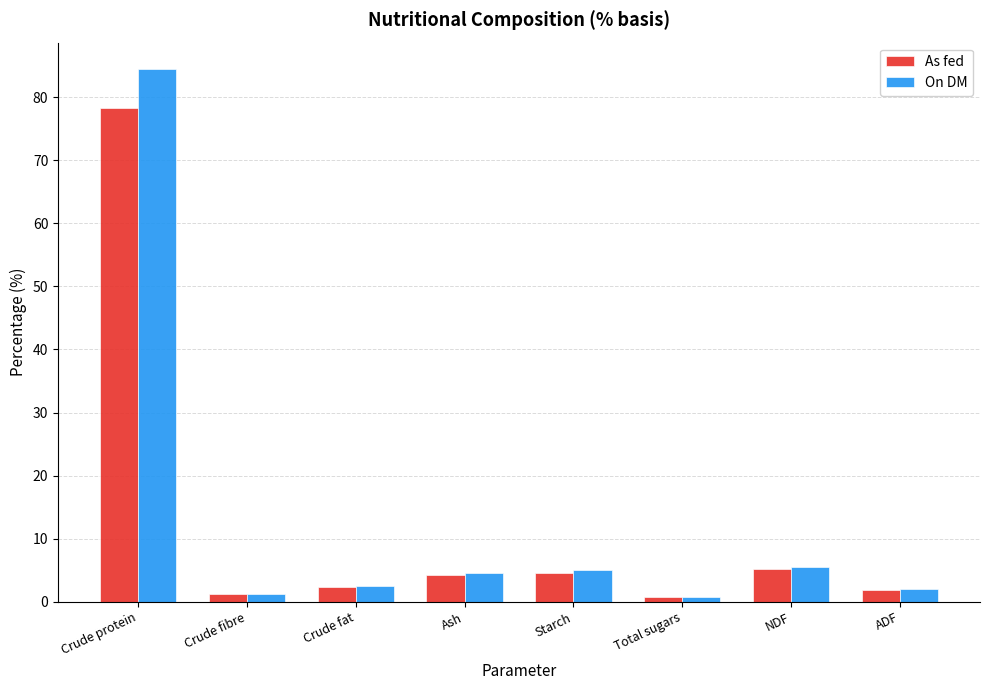

Is the value of On DM at Crude fibre greater than the value of As fed at Ash?

No